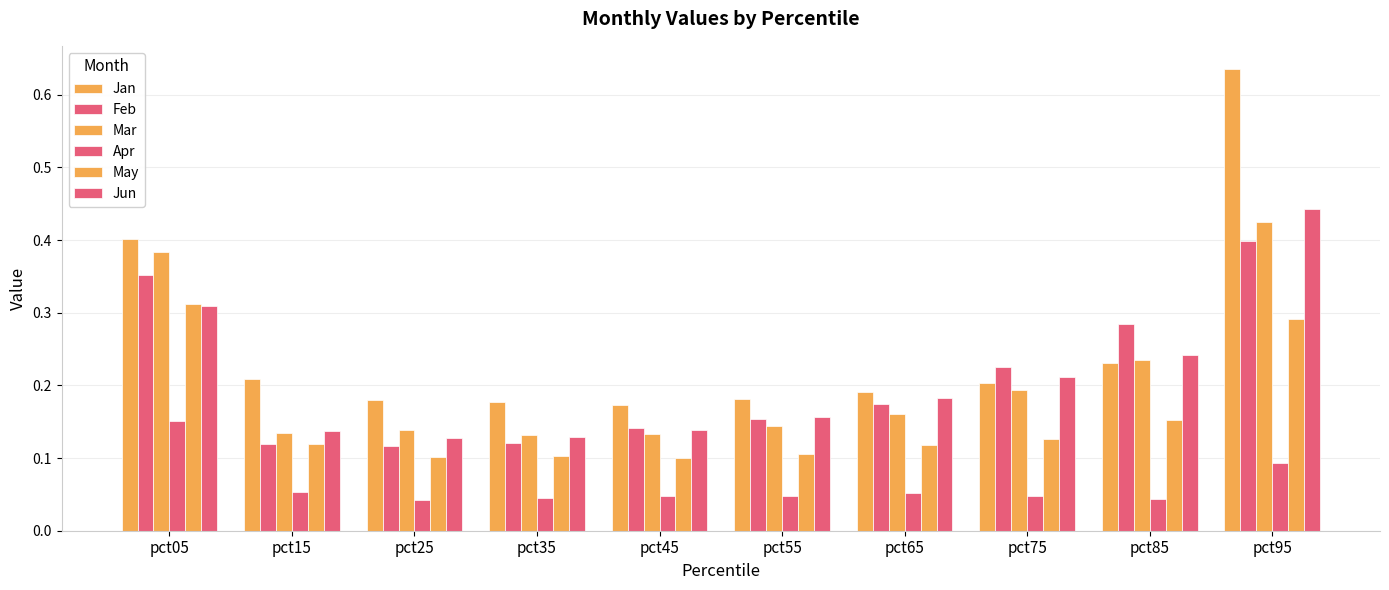

Is it true that Jun equals 0.3 at pct05?

True